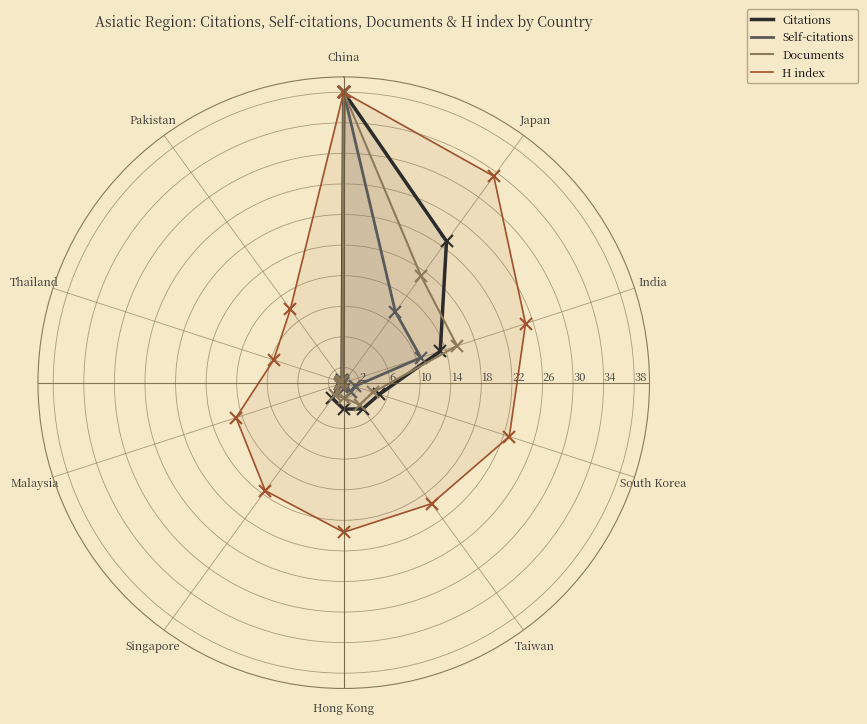

The H index series shows 47.5 at Japan. True or false?

False